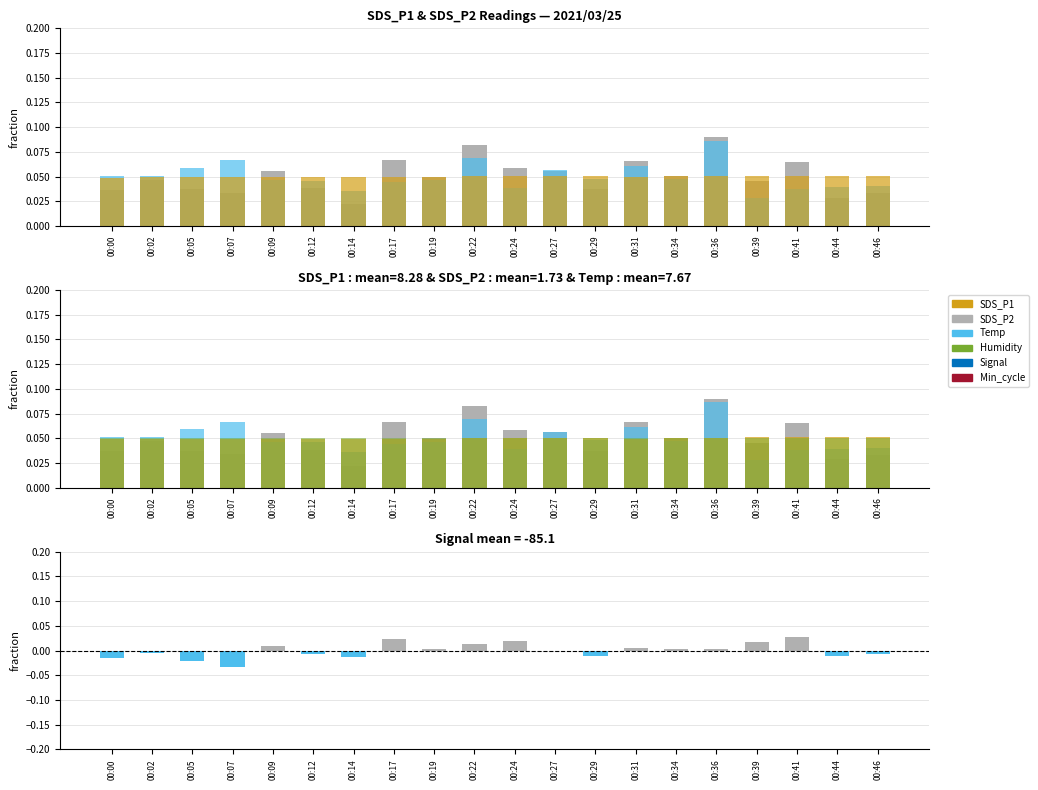

Where is SDS_P2 nearest to the value 0?

00:39